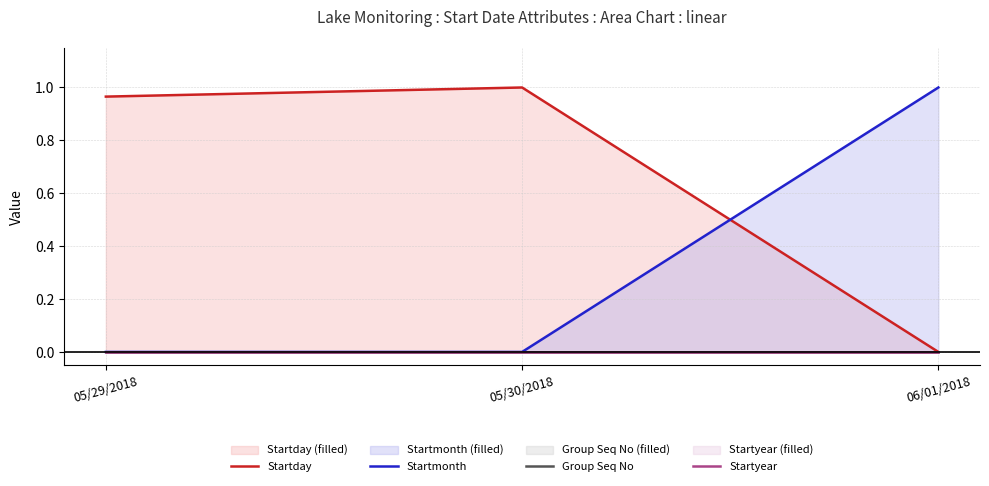

List the series in order of their peak value, highest first.

Startday, Startmonth, Group Seq No, Startyear